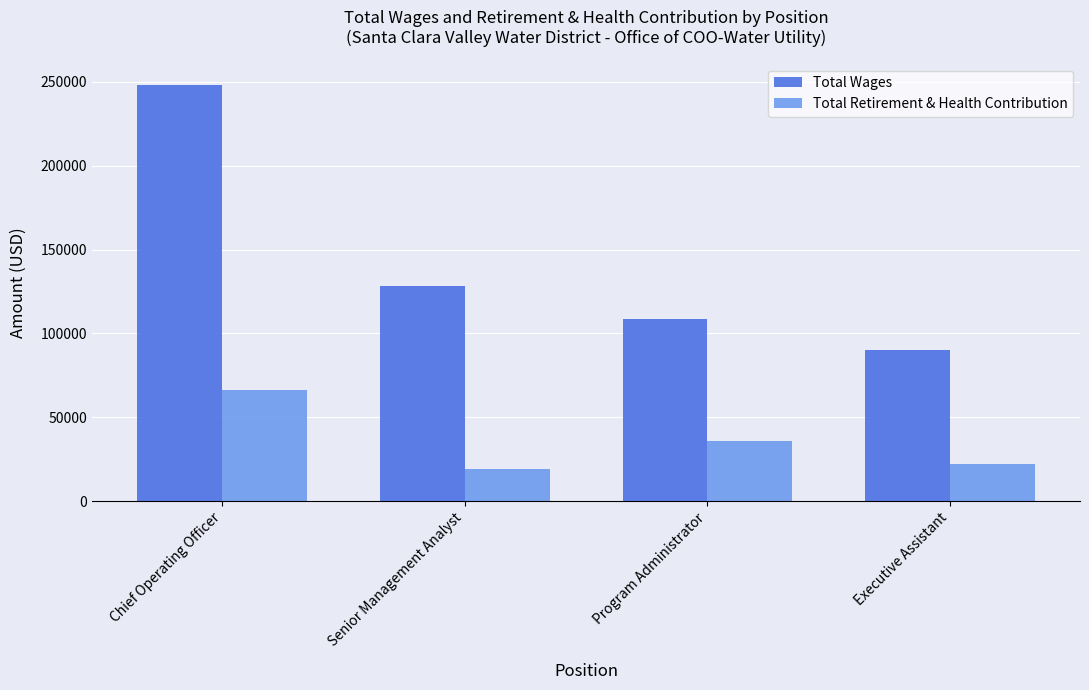

Which series has the largest range (max minus min)?

Total Wages